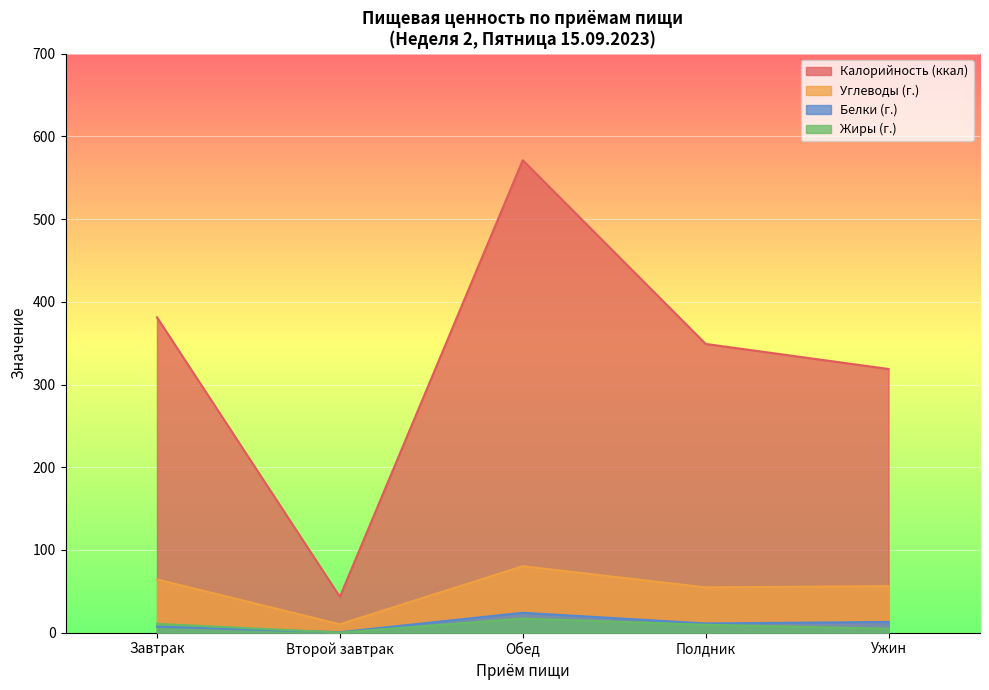

How many values in the Калорийность (ккал) series are below 349?

2